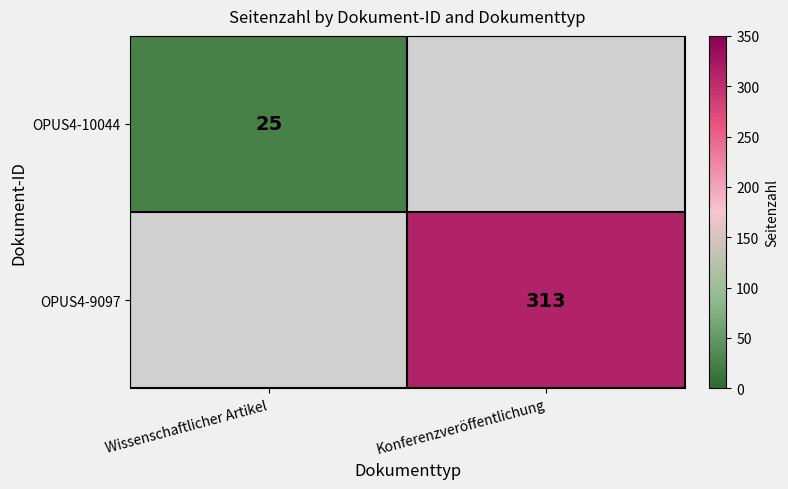

How many series are shown in this chart?

2